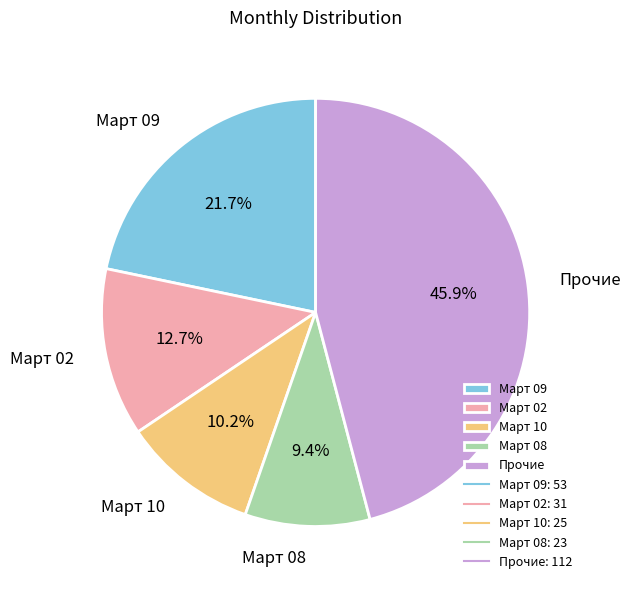

Combined, do Март 10 and Март 02 account for over 50%?

No